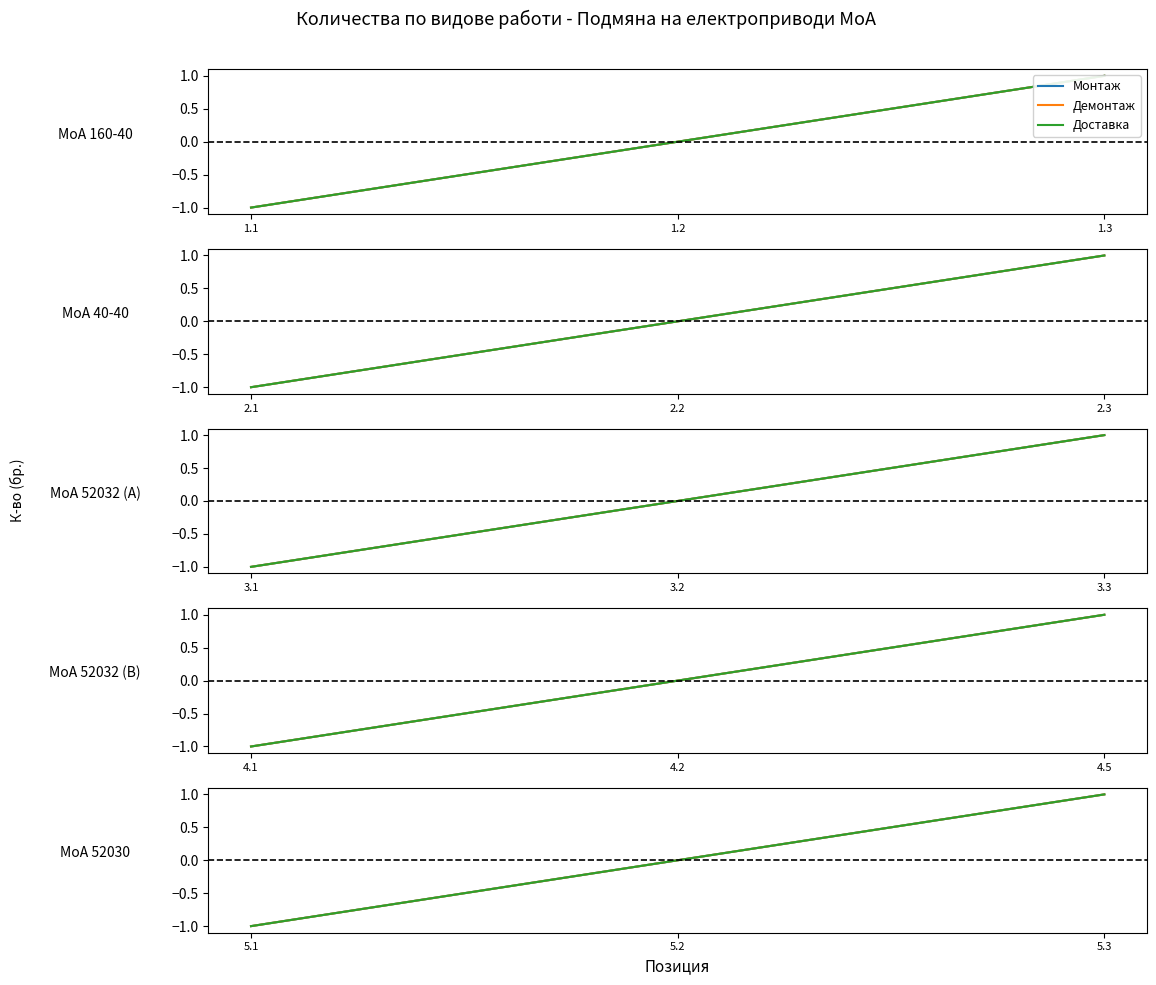

Which series has the largest range (max minus min)?

Монтаж